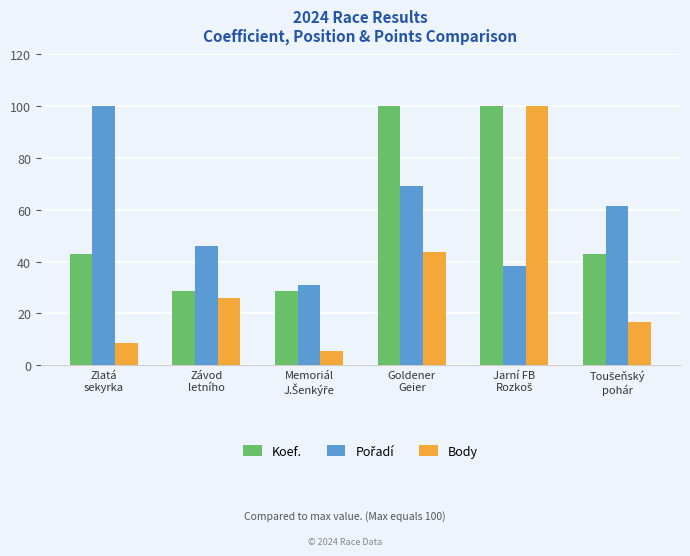

What is the value of the Body bar at the 6th from the left?

16.4